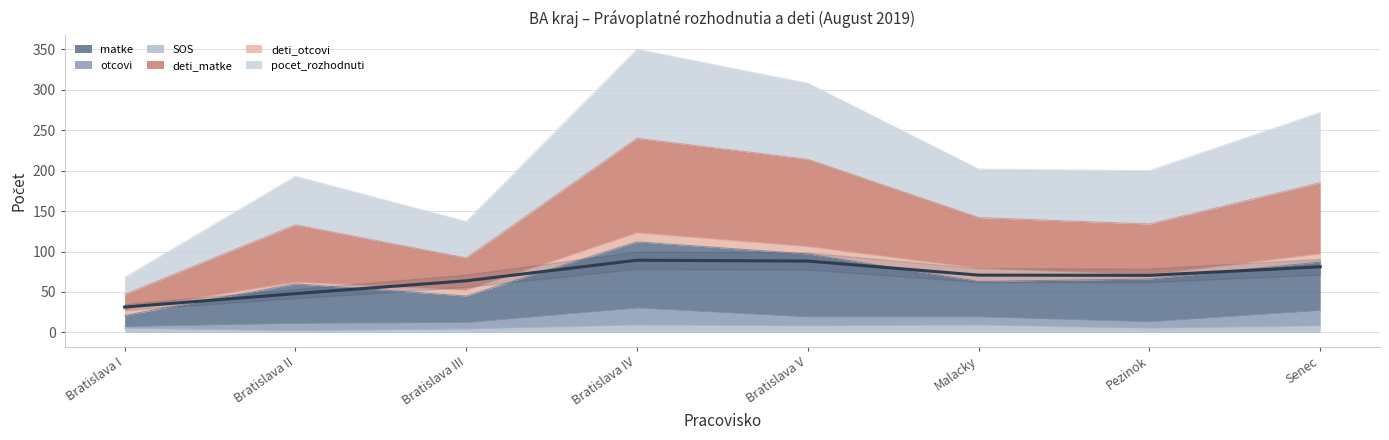

Which series changed the most between Bratislava I and Bratislava II?

pocet_rozhodnuti